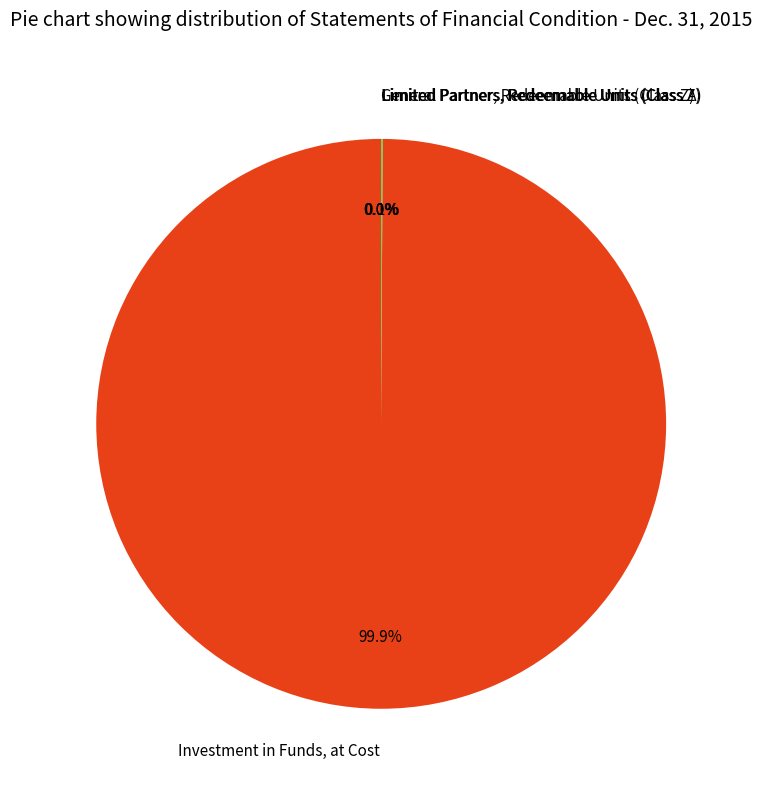

What percentage is the Investment in Funds, at Cost slice, to the nearest percent?

100%